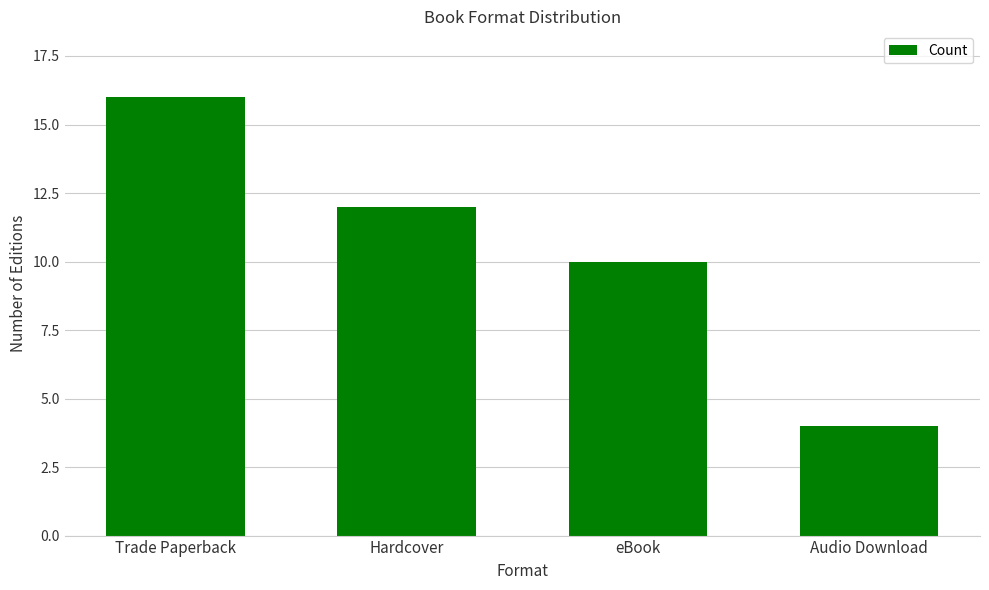

What is the label of the 1st bar from the right?

Audio Download